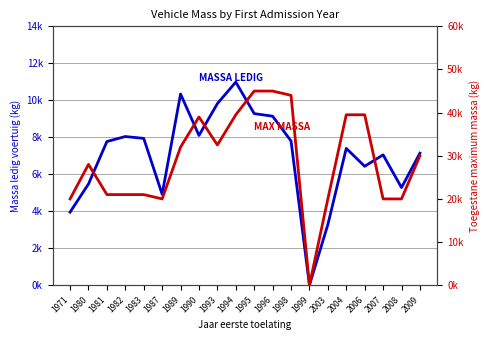

What is the total value across all series at 2006?

45930